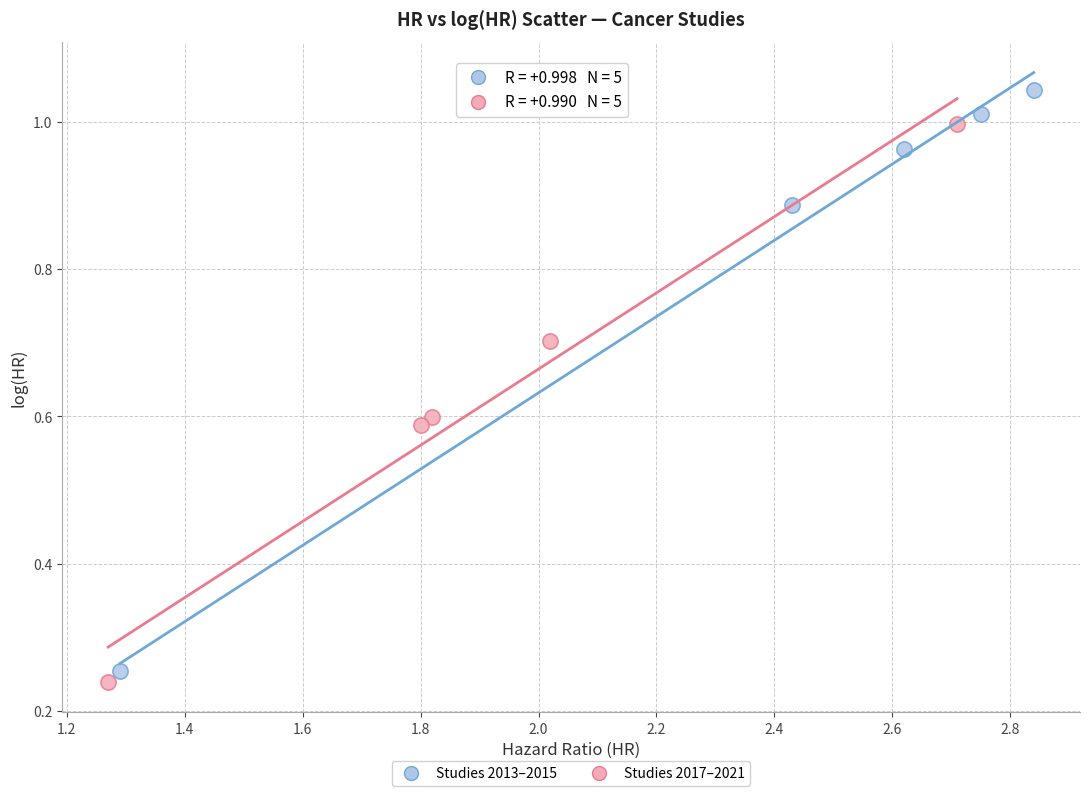

Which series reaches the maximum Y coordinate?

Studies 2013–2015